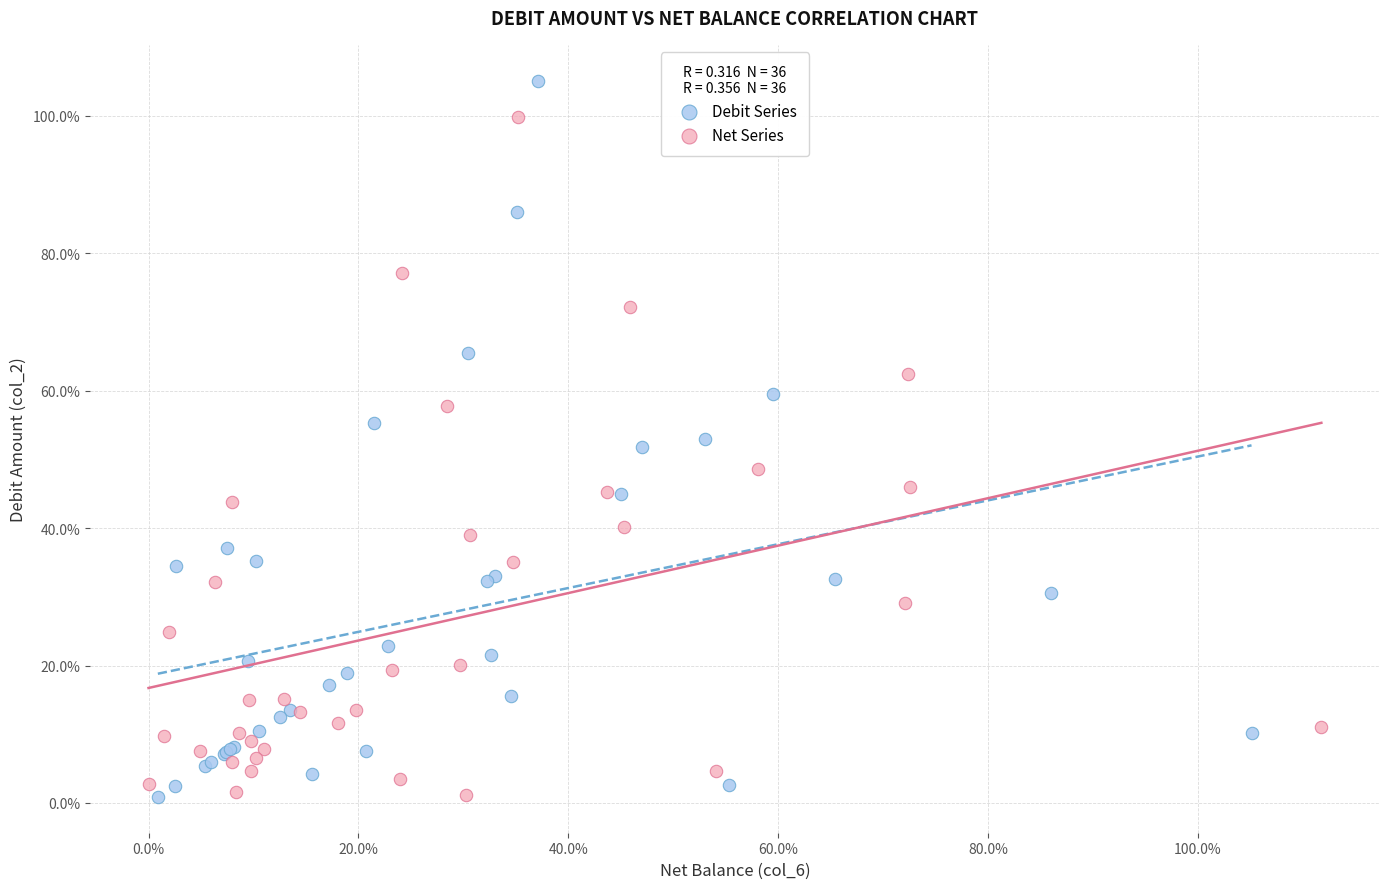

Which series has the largest Y range (max minus min)?

Debit Series